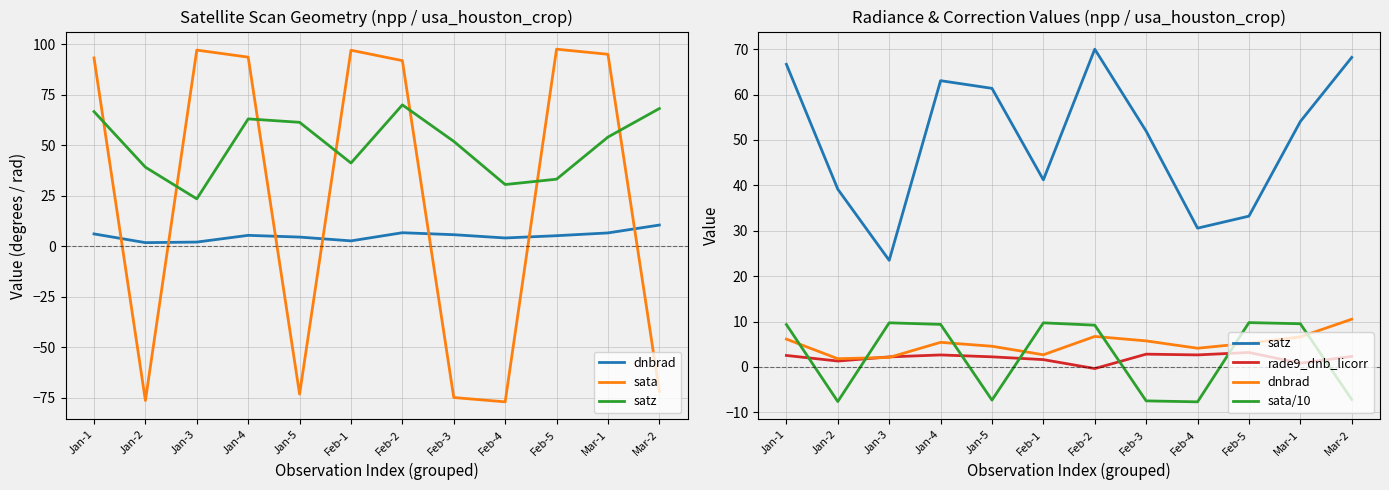

The value of dnbrad at Feb-4 is 4.1. True or false?

True